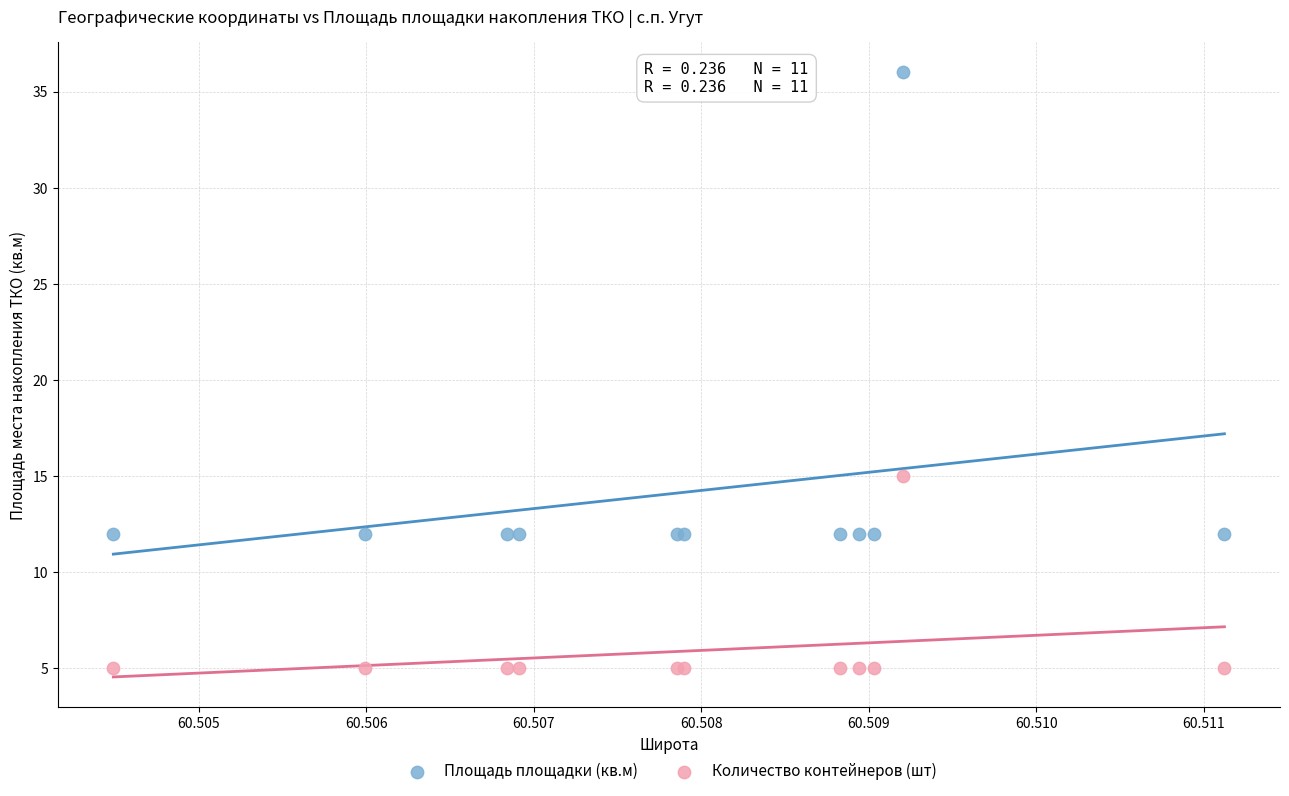

Which series reaches the minimum Y coordinate?

Количество контейнеров (шт)